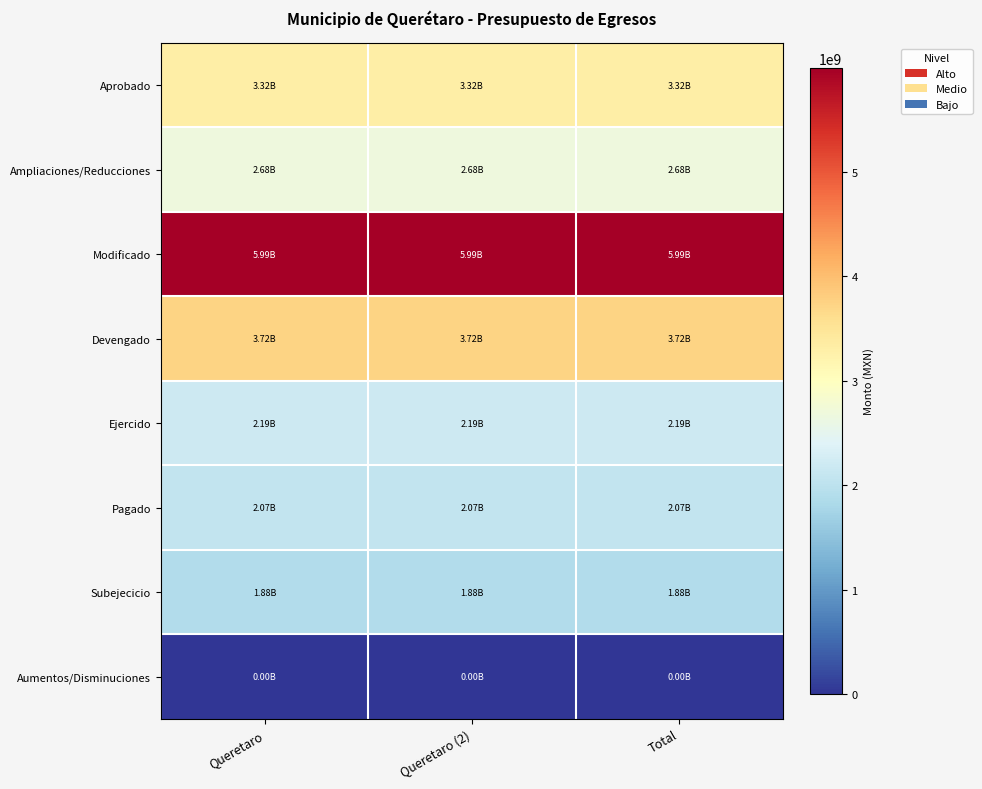

What is the greatest value displayed?

5993309412.8